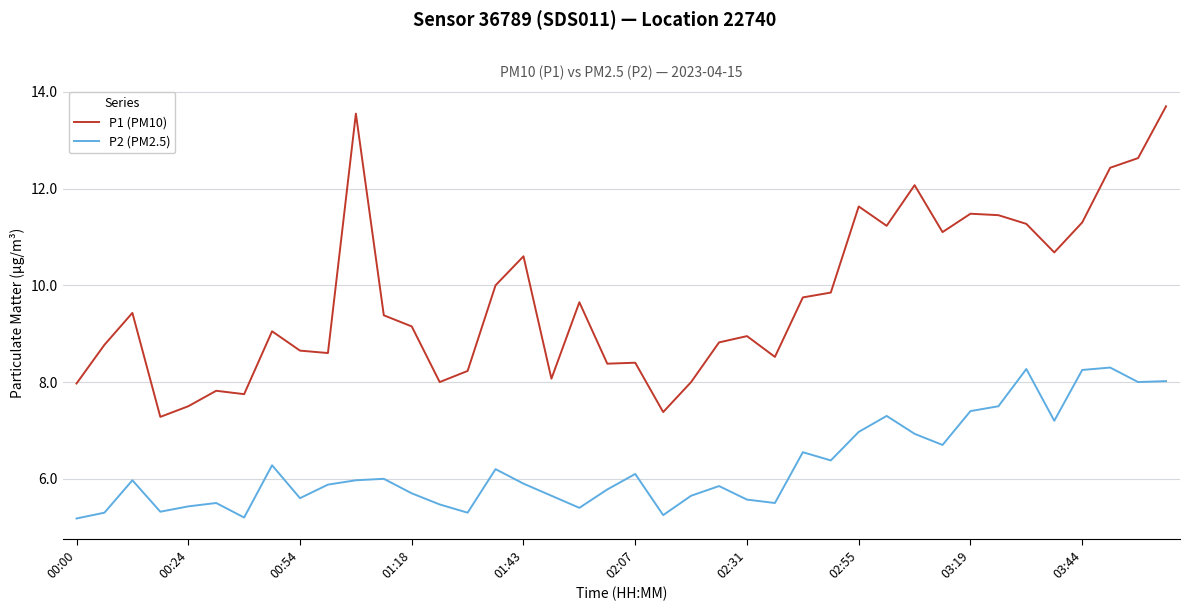

What is the minimum value shown in the chart?

5.2